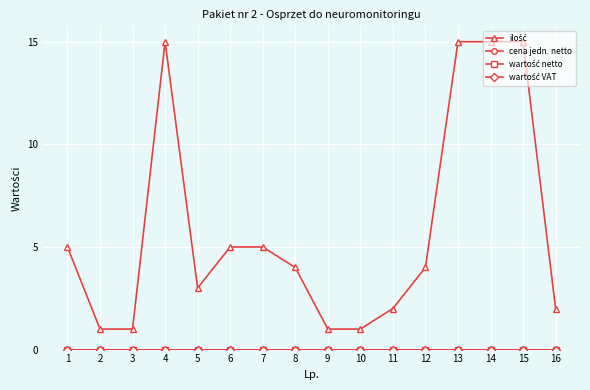

Does the chart display data point markers on the line(s)?

Yes